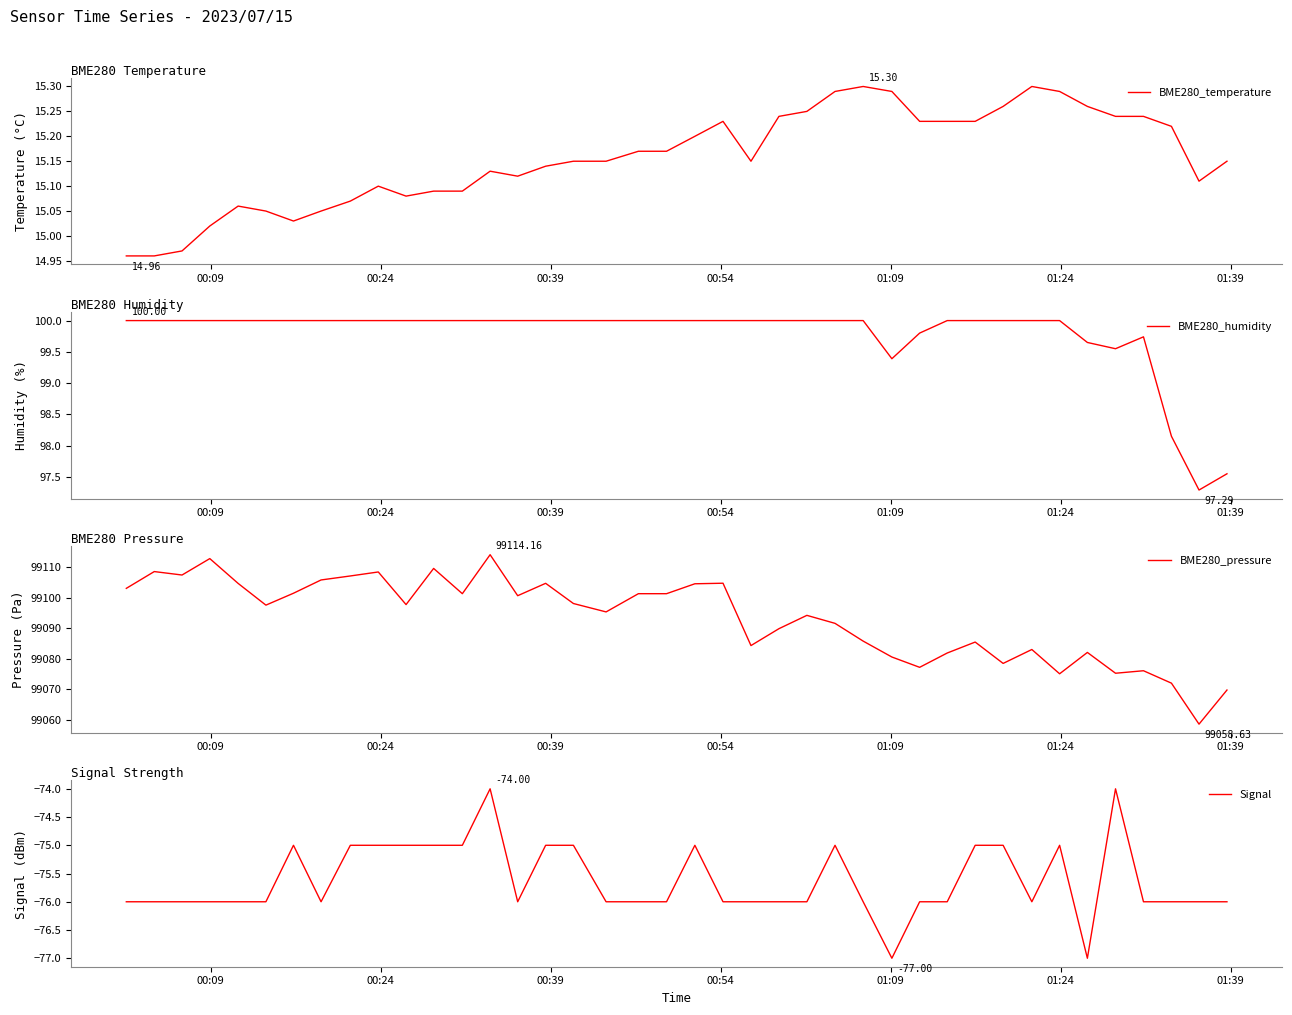

The value of BME280_pressure at 32 is 168844.4. True or false?

False